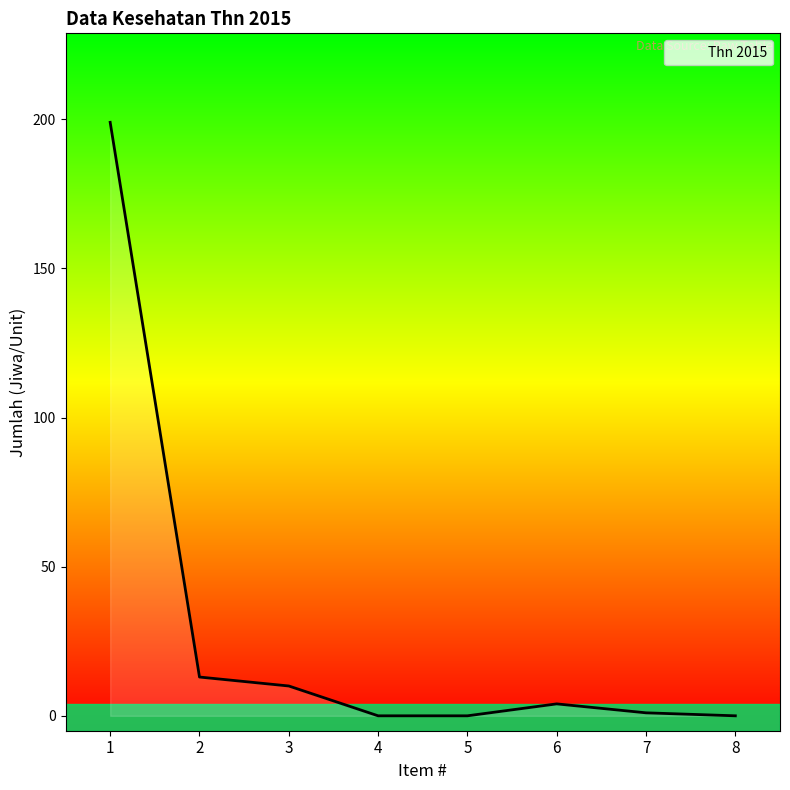

Does the chart have visible grid lines?

No